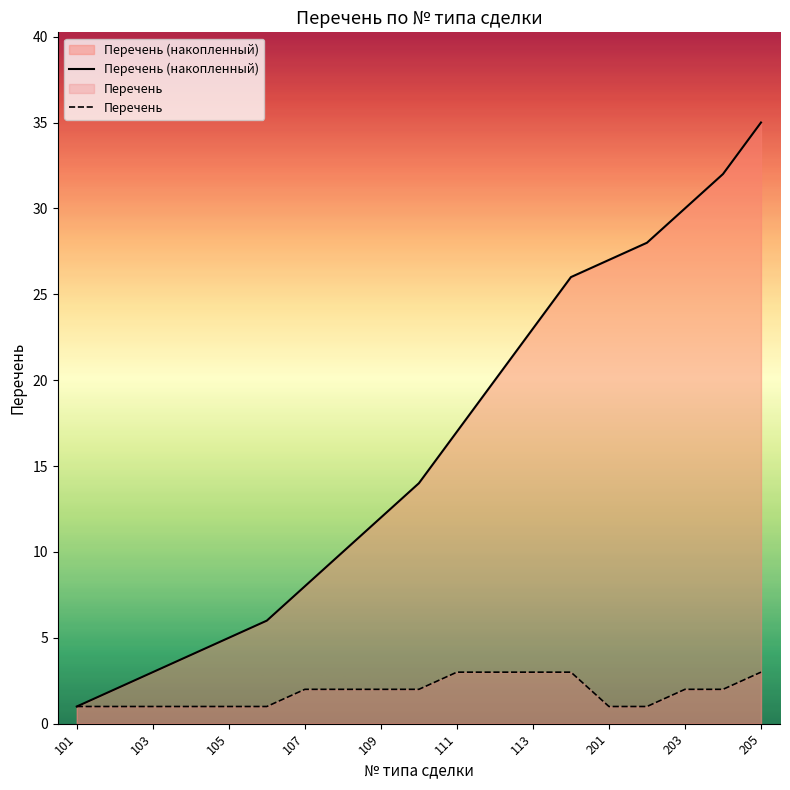

True or false: Перечень has more than 0 points higher than both neighbors.

False